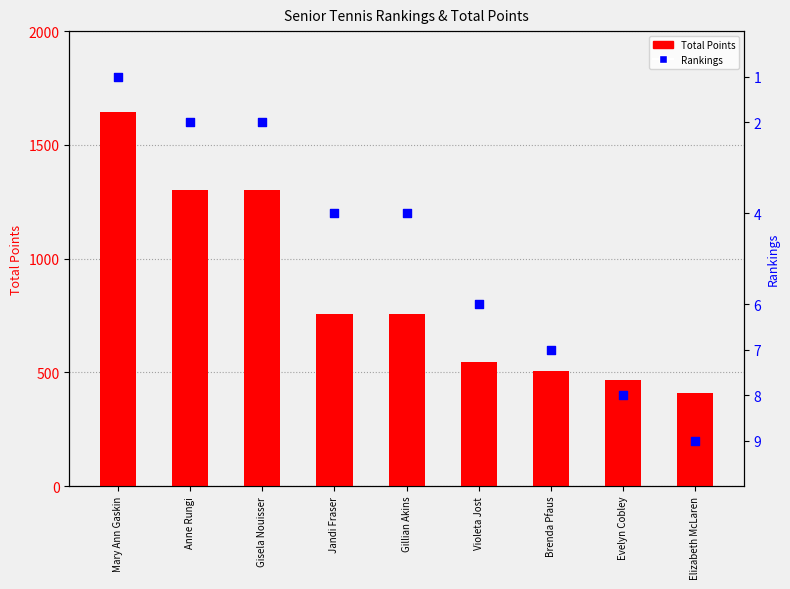

Which series contains the lowest Y value?

Rankings